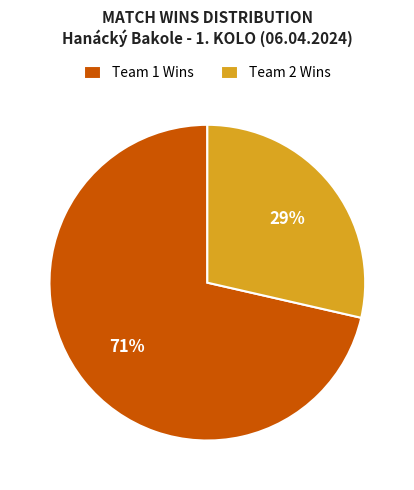

To the nearest percent, what portion does Team 2 Wins represent?

29%